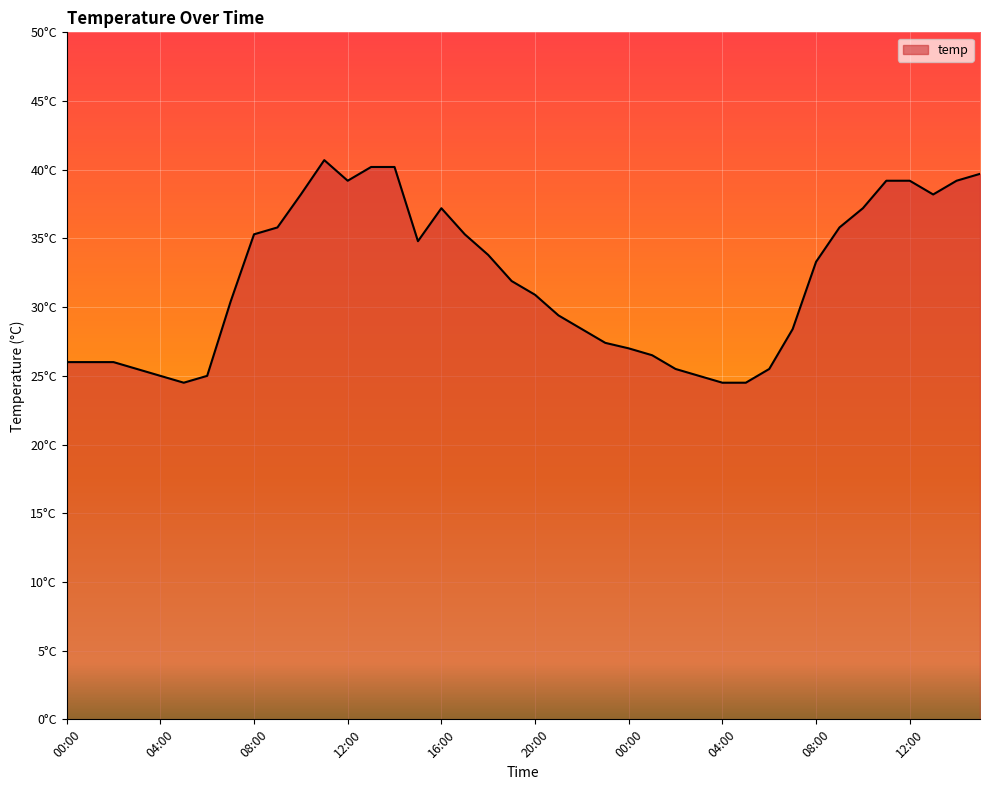

Does the chart display data point markers on the line(s)?

No